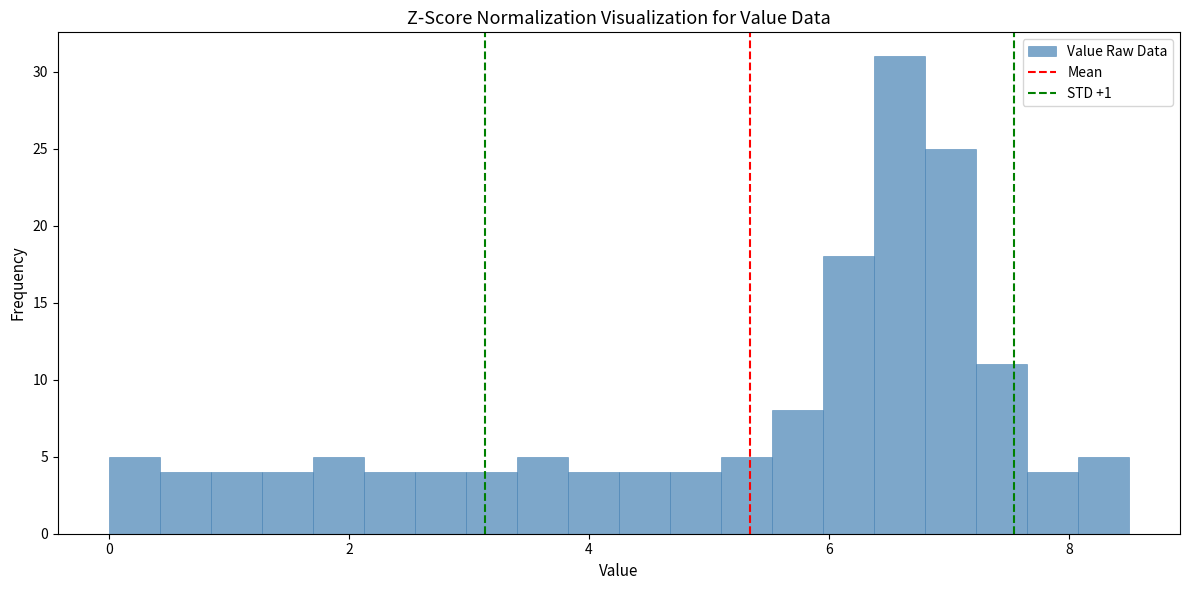

Around what value on the x-axis is the tallest bar? Give the approximate position of its centre, as read against the axis.

6.6